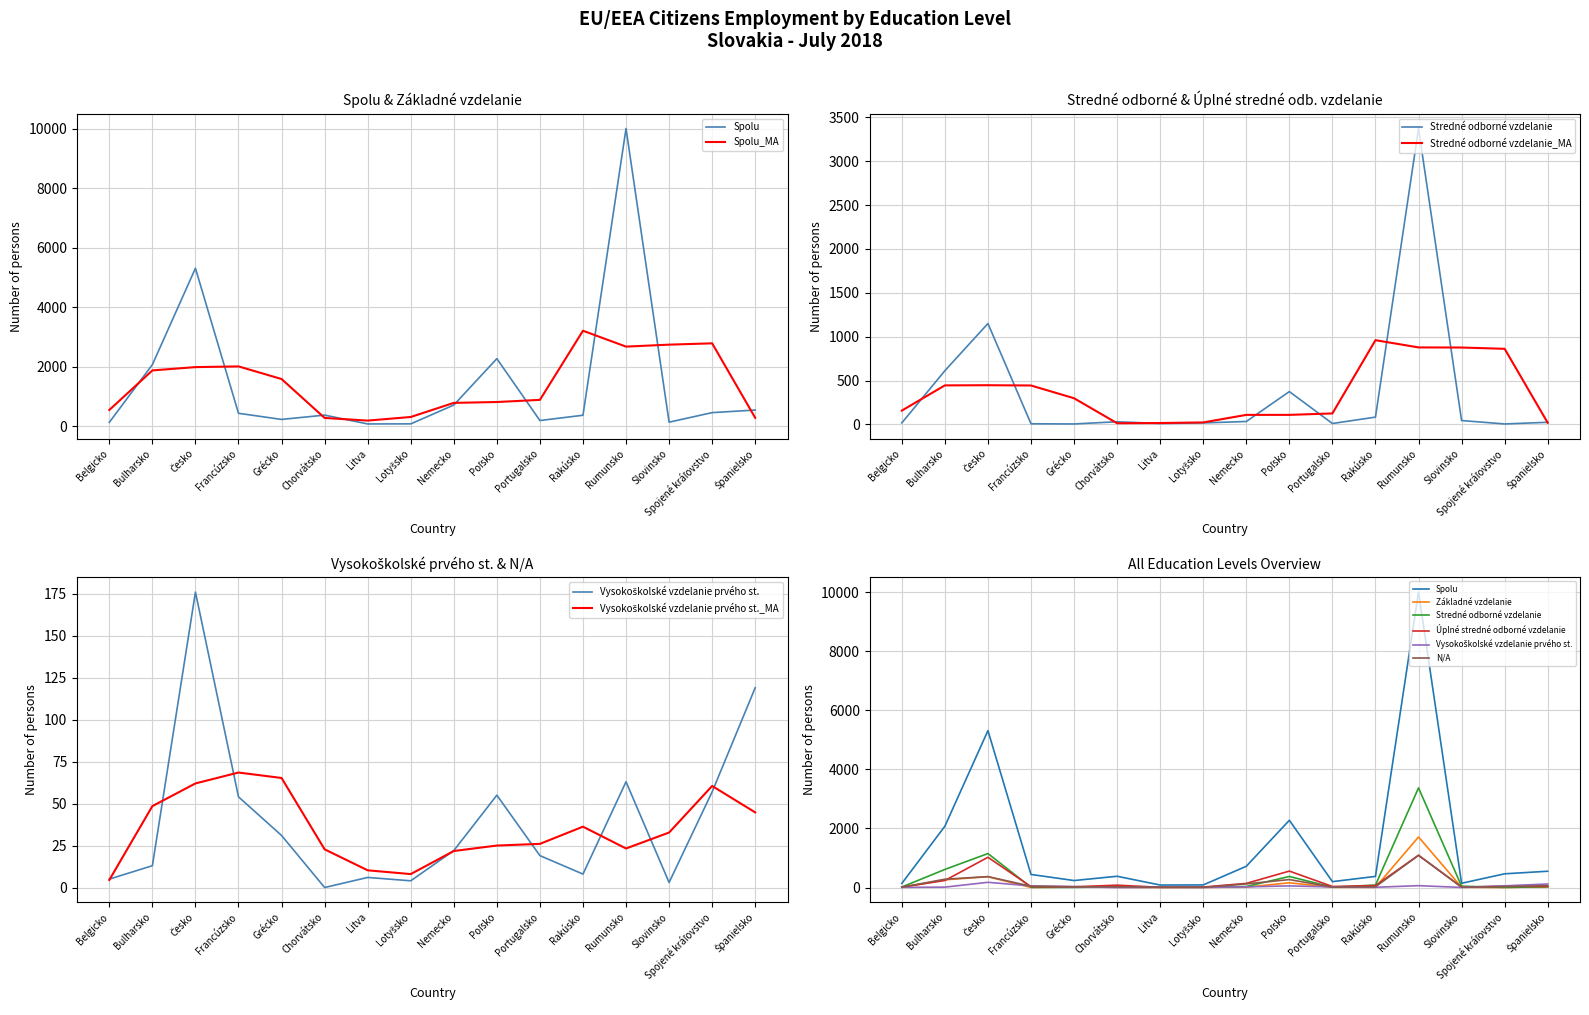

Where is the first local minimum for Spolu?

Grécko